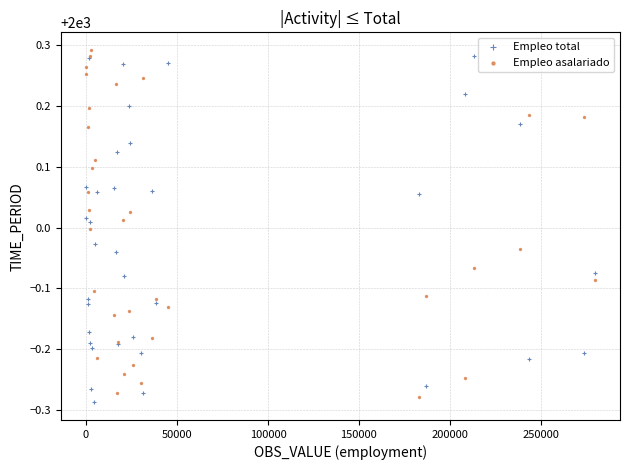

What are all the series names shown in the legend?

Empleo total, Empleo asalariado